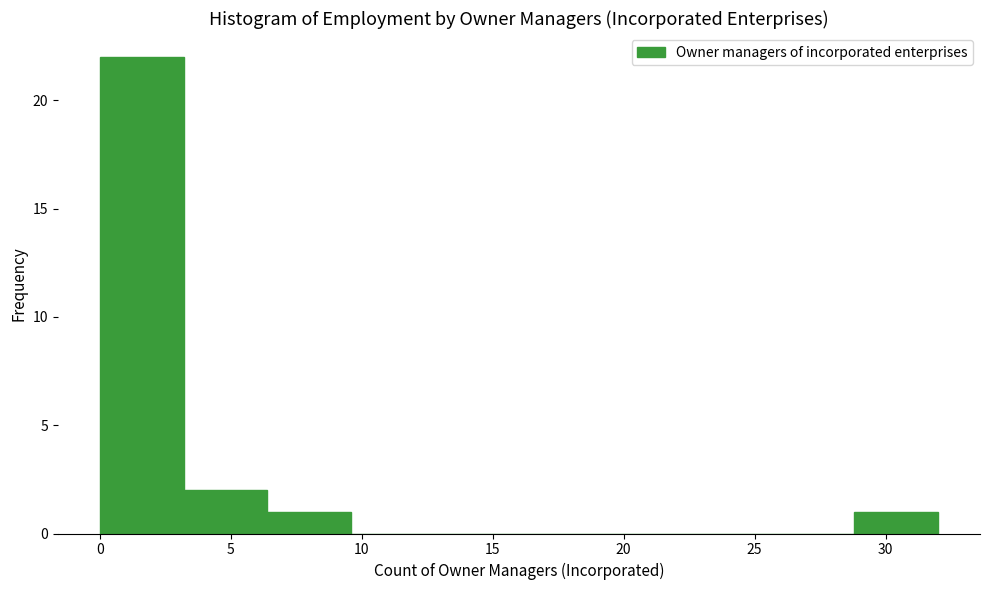

Over which range of the x-axis is the bar tallest?

0.0 to 3.2